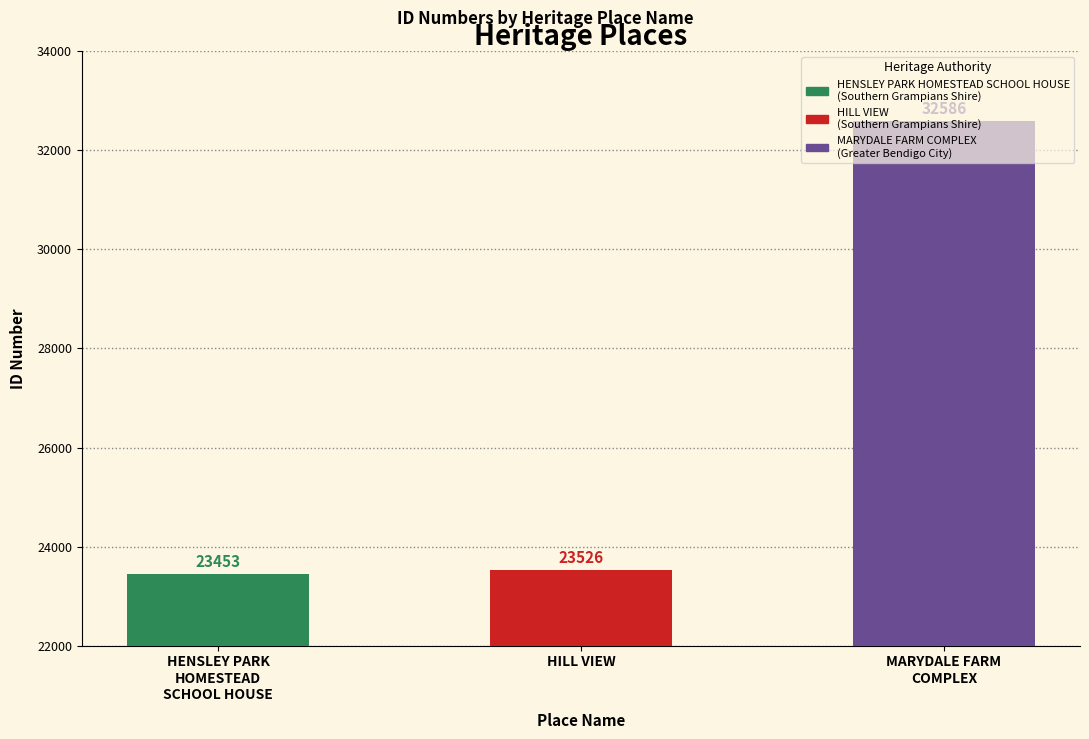

Which category has the lowest value across all series?

HENSLEY PARK
HOMESTEAD
SCHOOL HOUSE